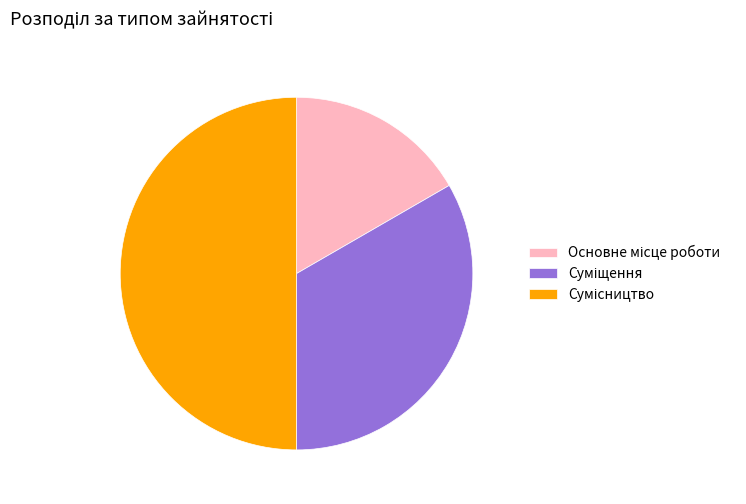

How many slices are in this pie chart?

3